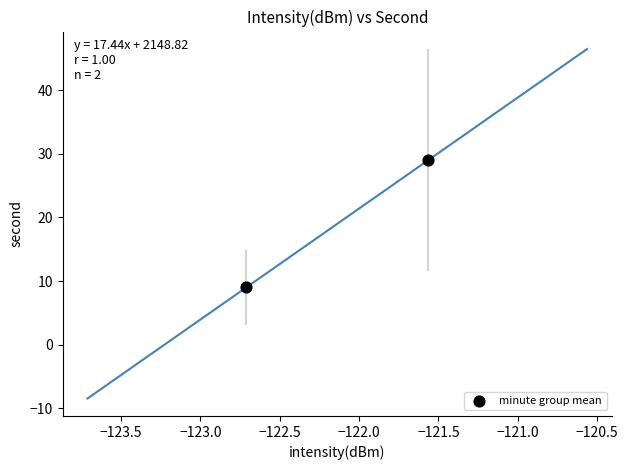

What is the range of Y values (max minus min)?

20